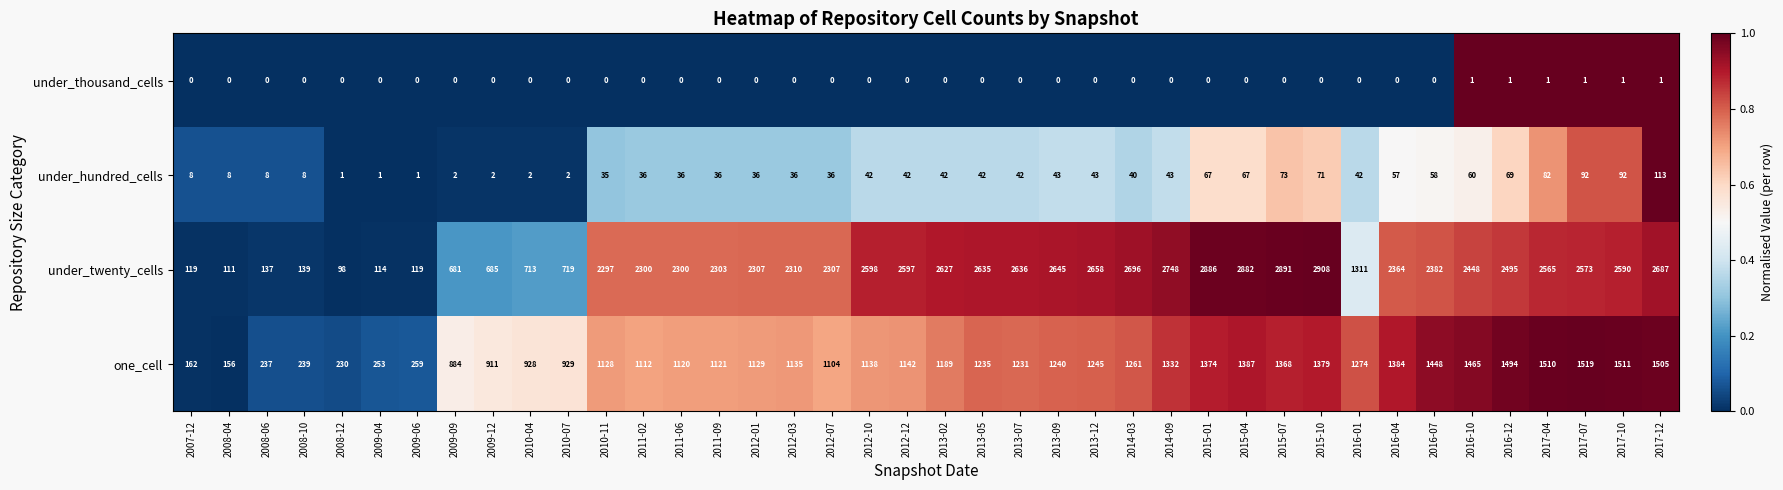

Which series has the widest spread of values?

under_twenty_cells